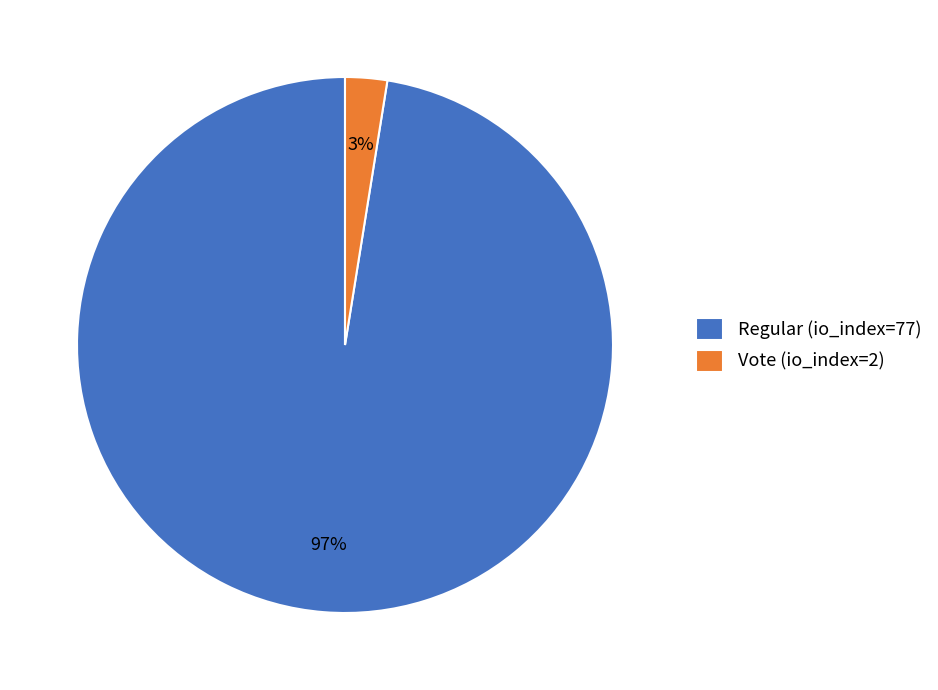

Is it true that Vote (io_index=2) is 3% of the pie?

True